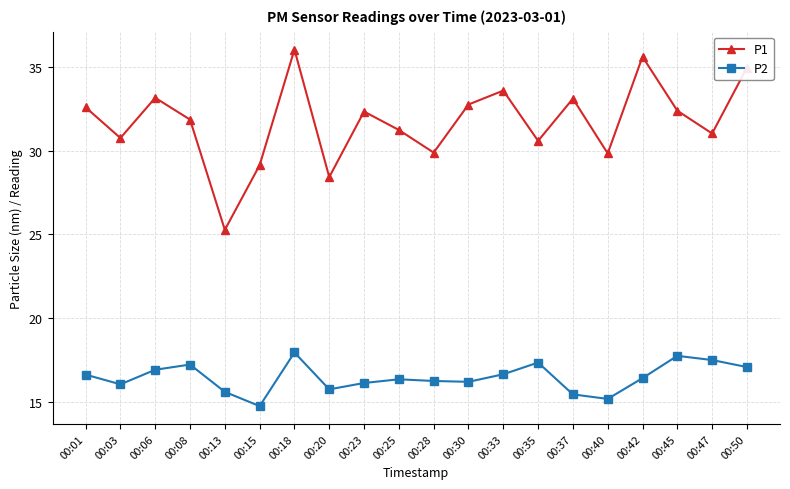

What is the average value of the P1 series?

31.7